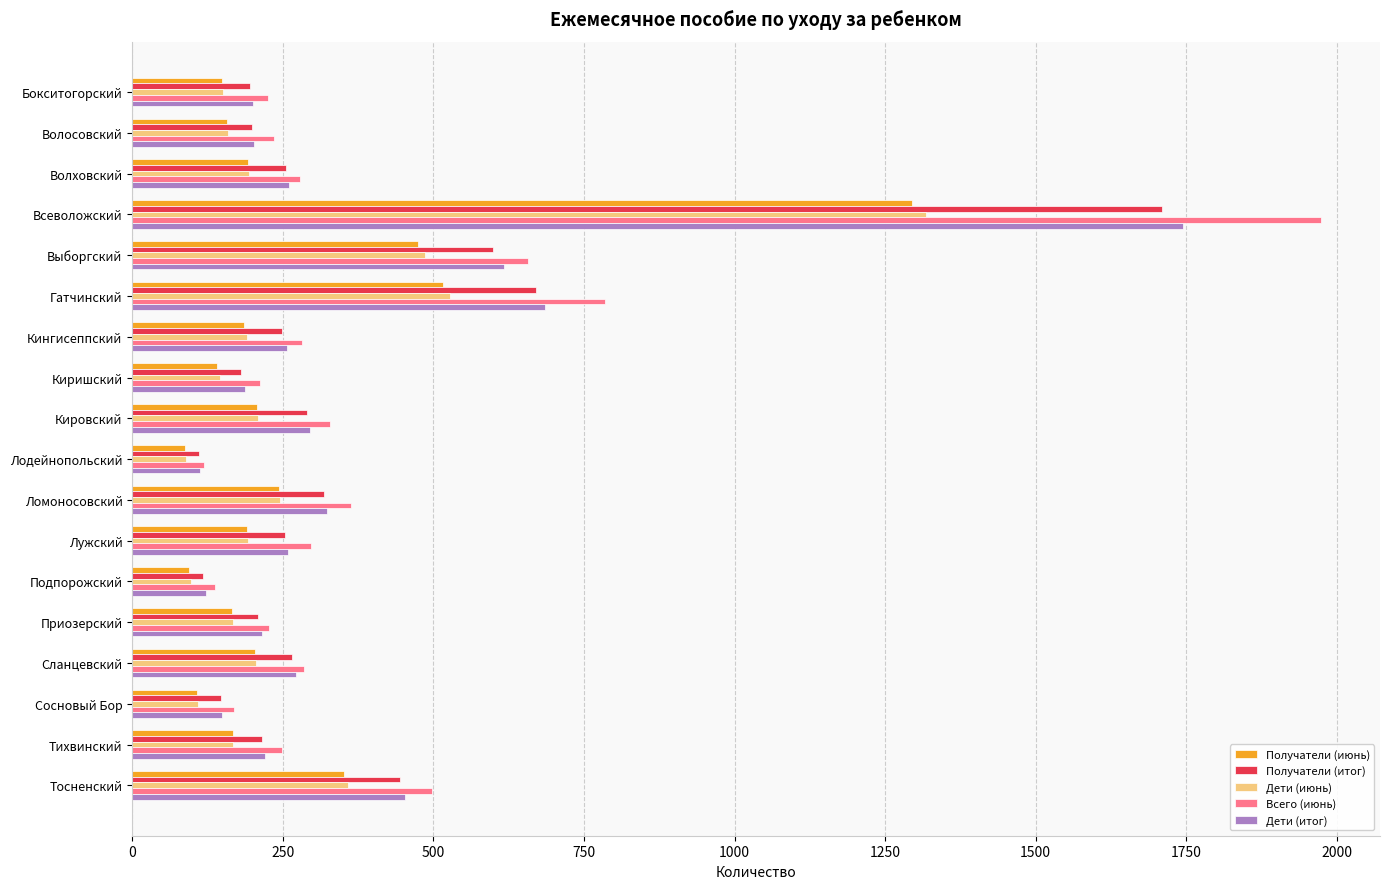

Where is Всего (июнь) nearest to the value 1046?

Гатчинский